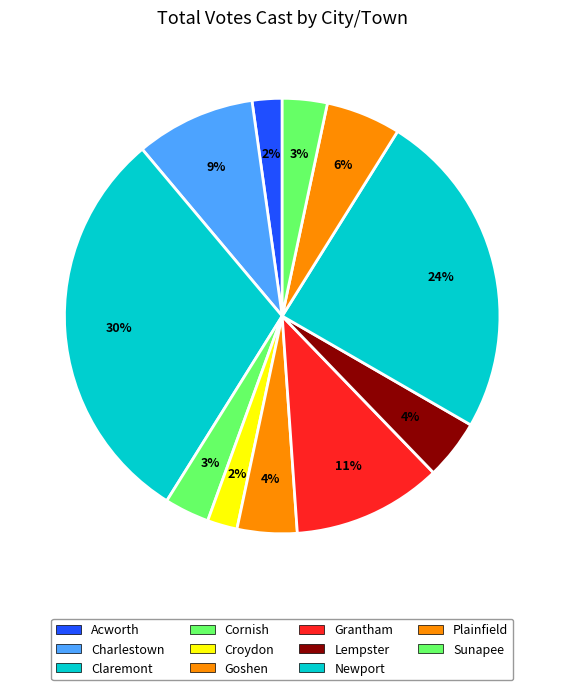

How many segments does this pie chart have?

11